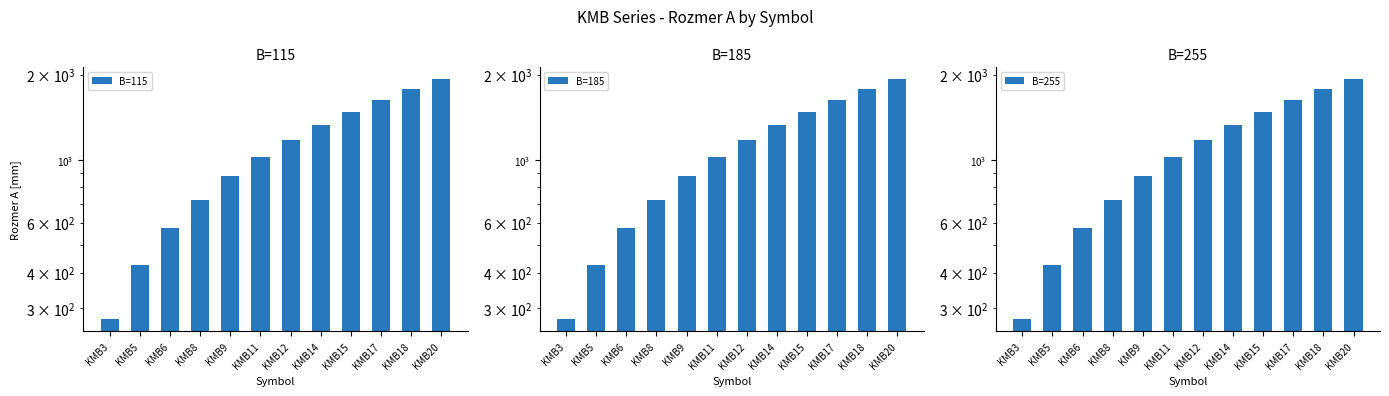

What is the average value of the B=255 series?

1099